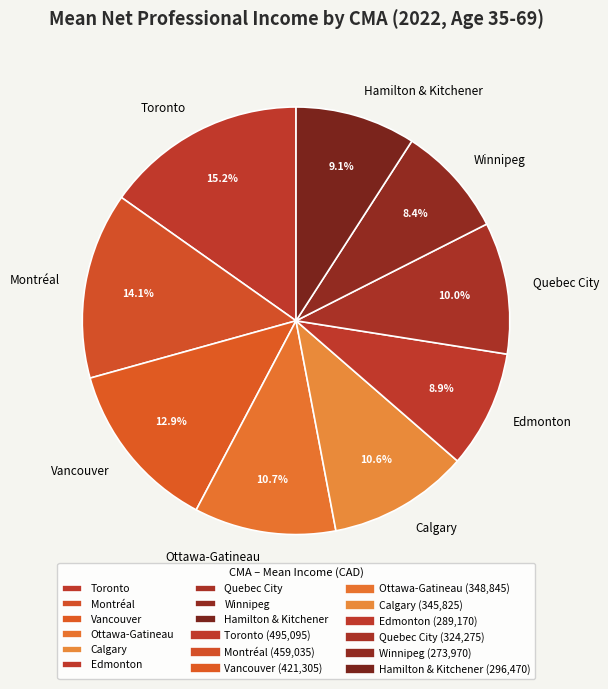

What percentage is the Vancouver slice, to the nearest percent?

13%